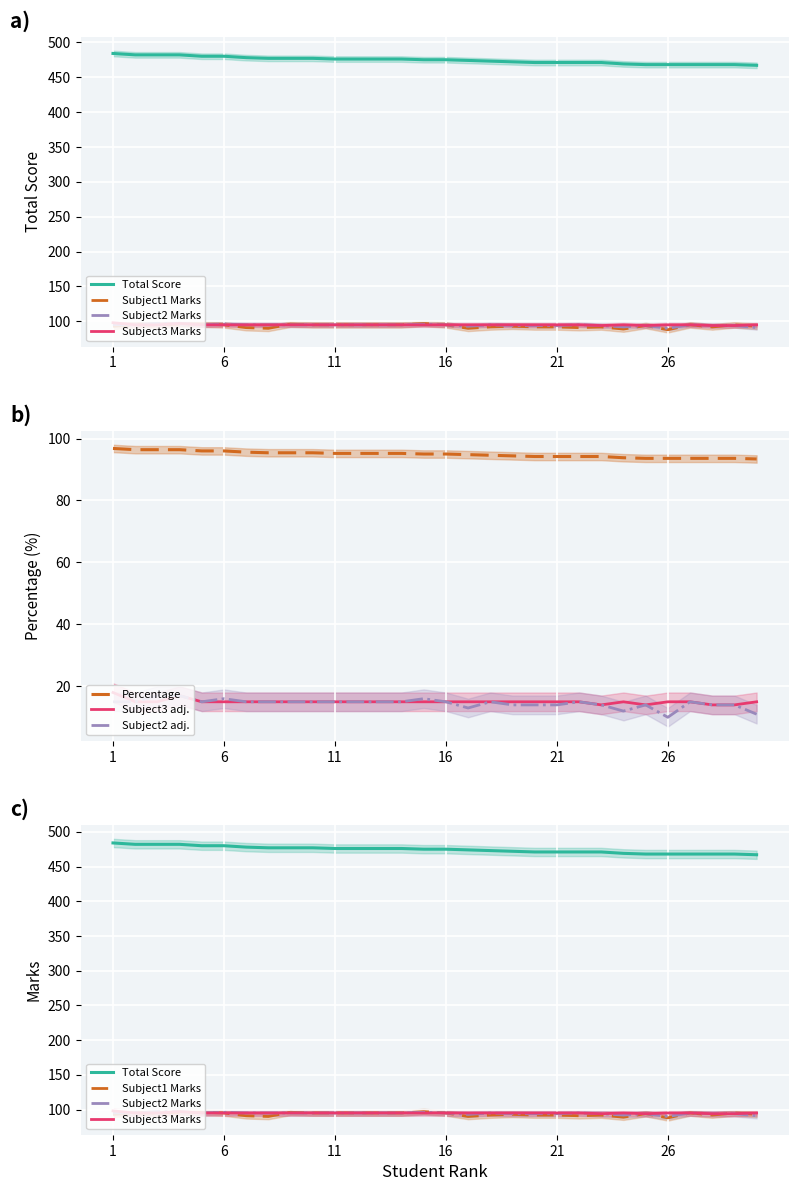

What is the value of the Percentage point at the 16th from the left?

95.0